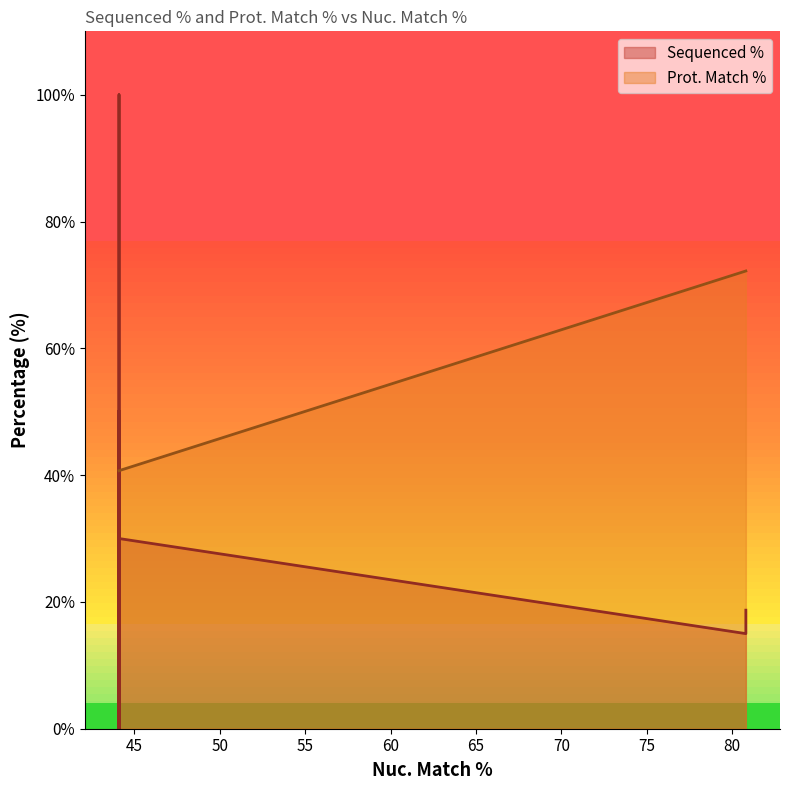

The value of Sequenced % at 80.8 is 15.0. True or false?

True